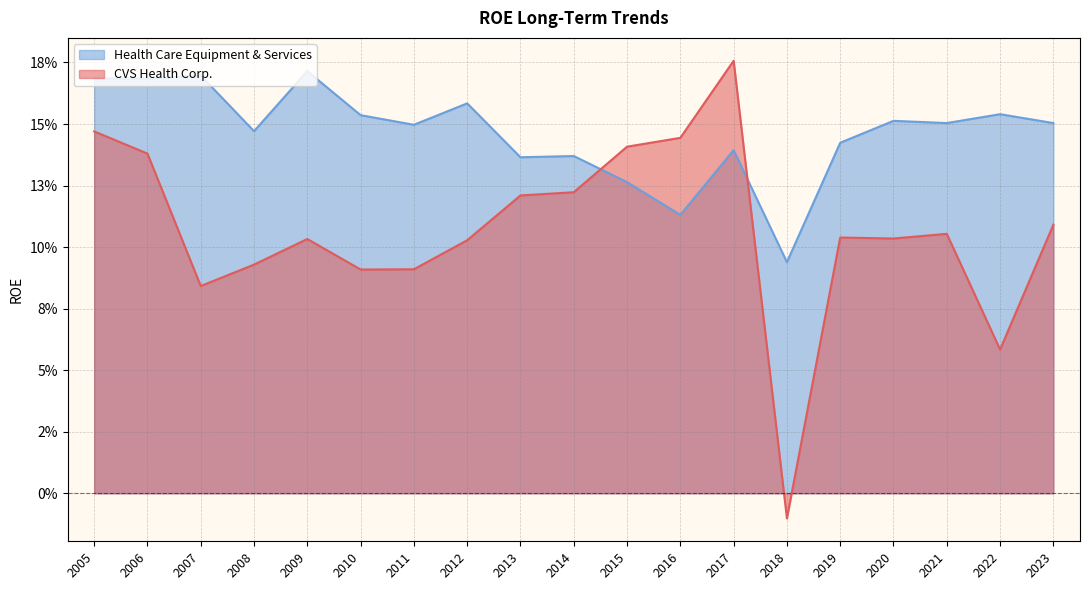

At which label is CVS Health Corp. closest to 0?

2018